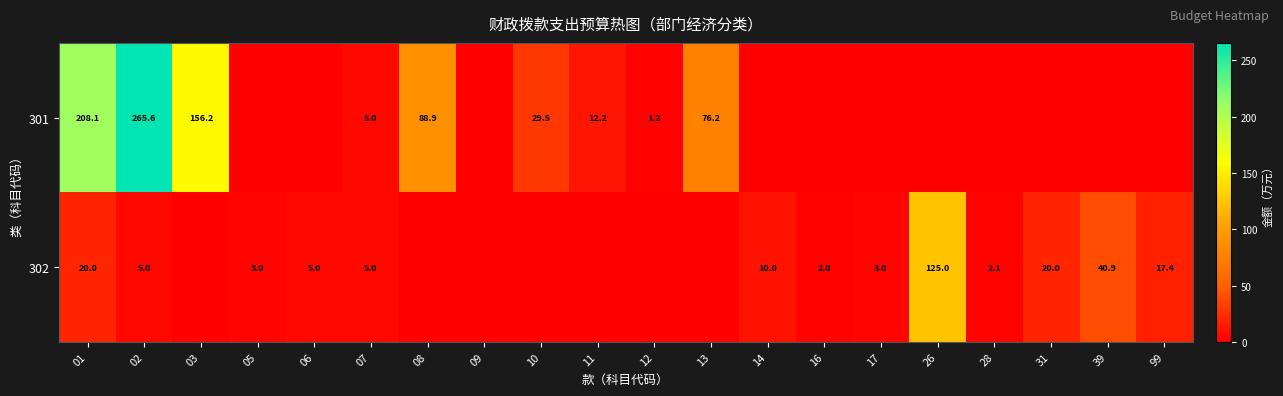

What is the sum of the 302 values at 07 and 06?

10.0